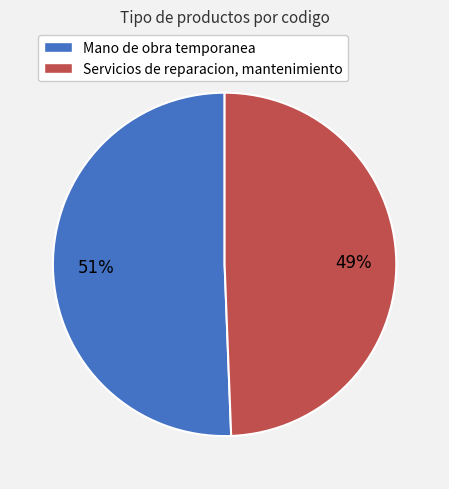

To the nearest percent, what is the average slice percentage?

50%